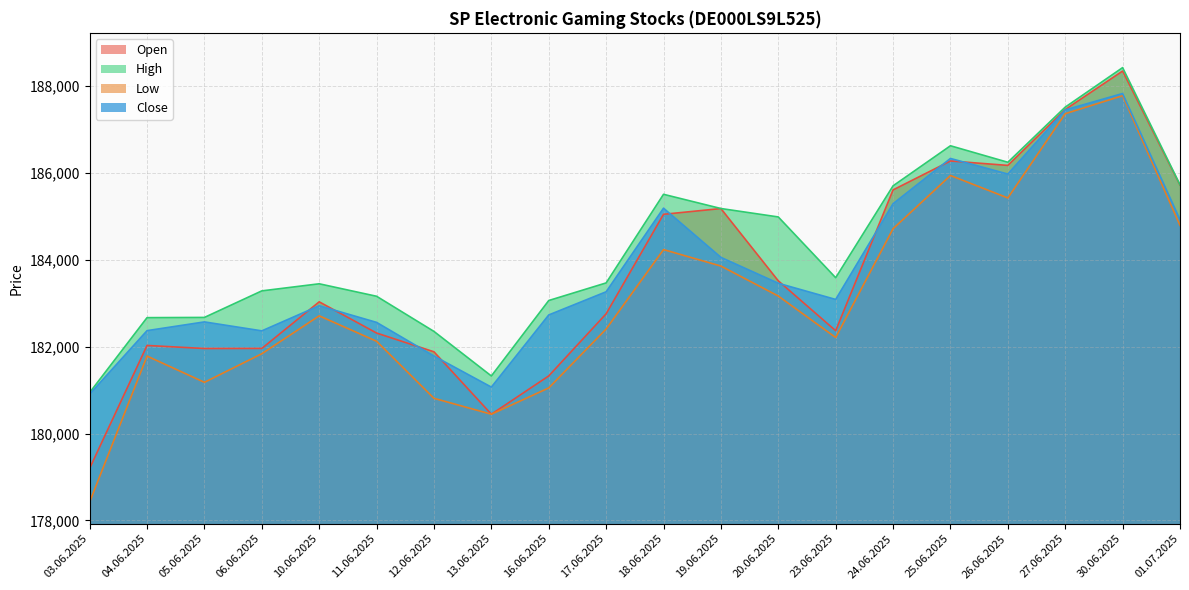

What is the sum of the Open values at 12.06.2025 and 13.06.2025?

362326